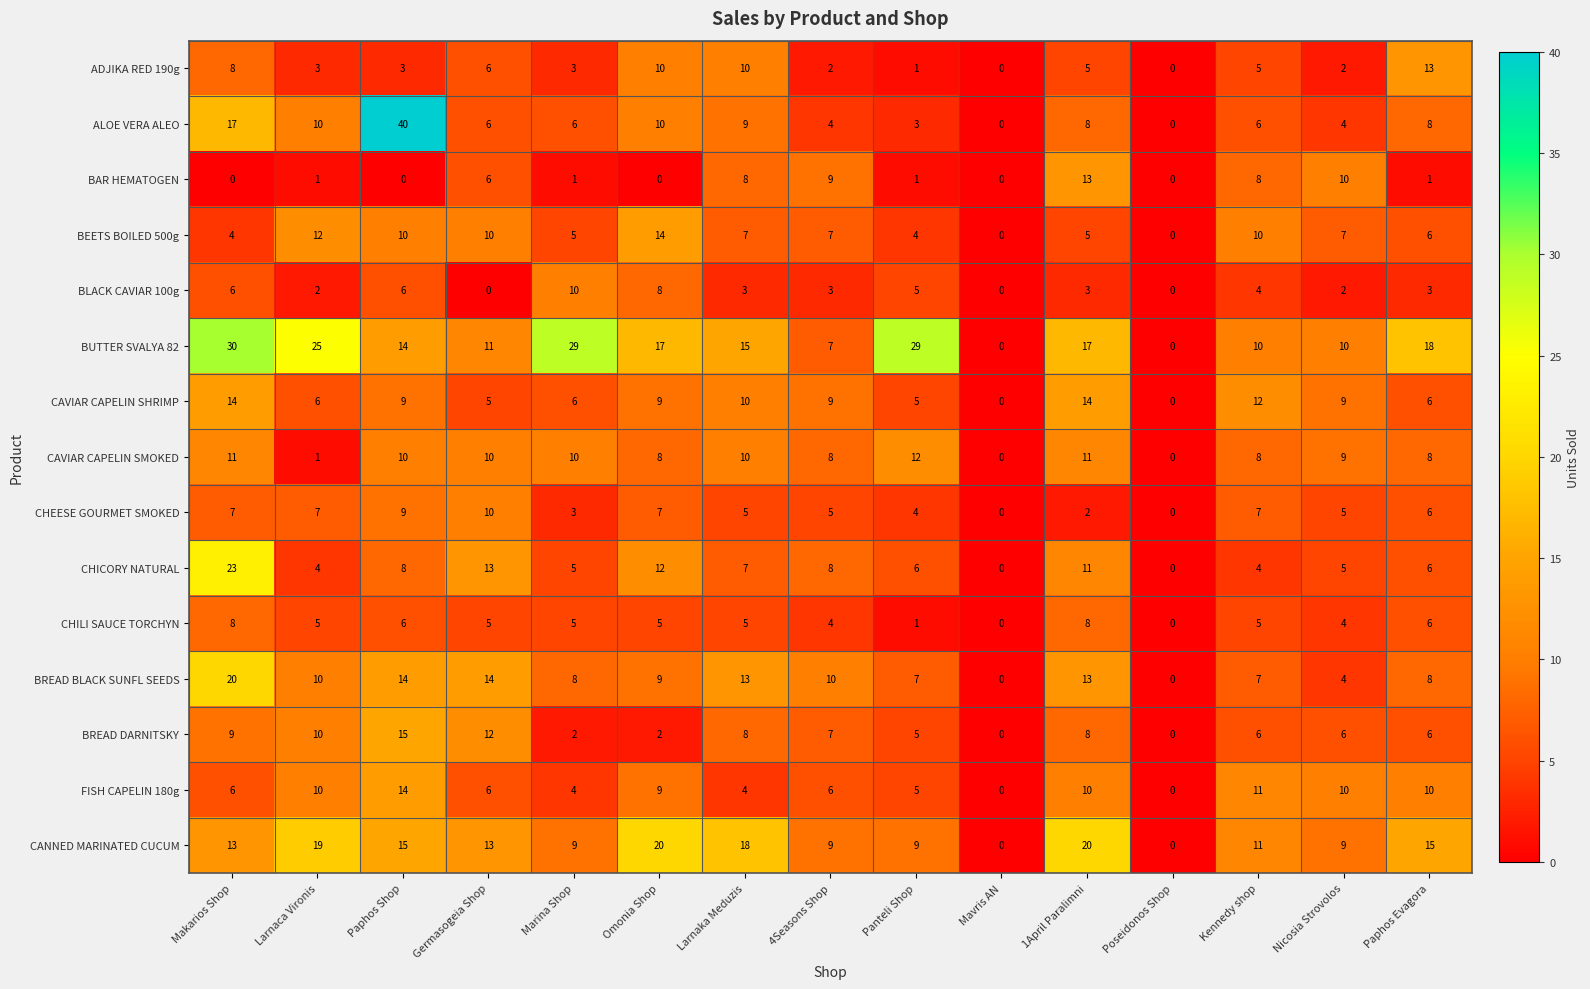

The CANNED MARINATED CUCUM series shows 9 at Panteli Shop. True or false?

True